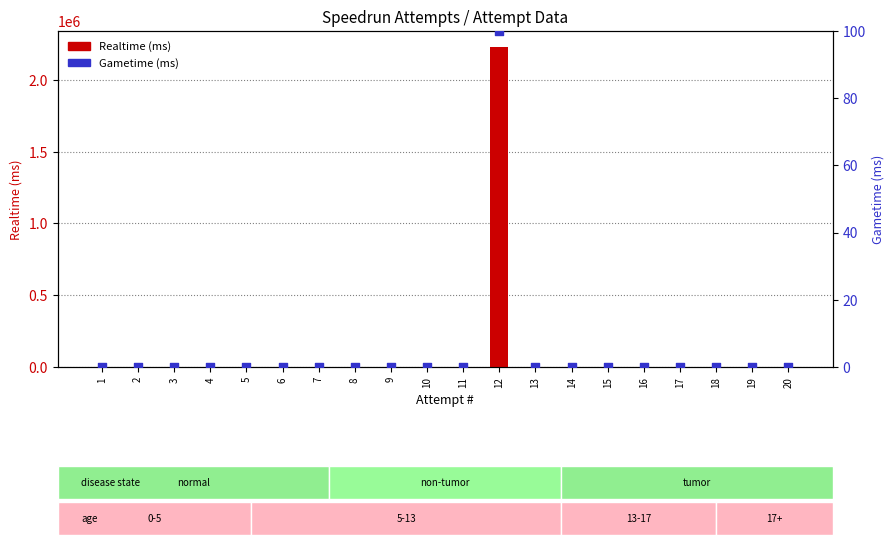

At how many categories does at least one series exceed 266558?

1